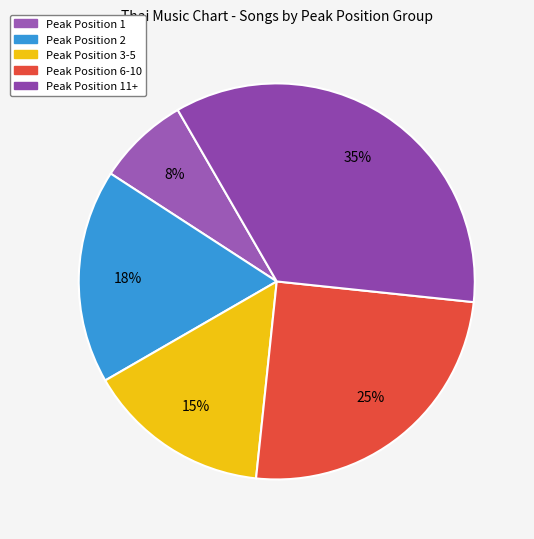

Count the number of slices in the pie.

5